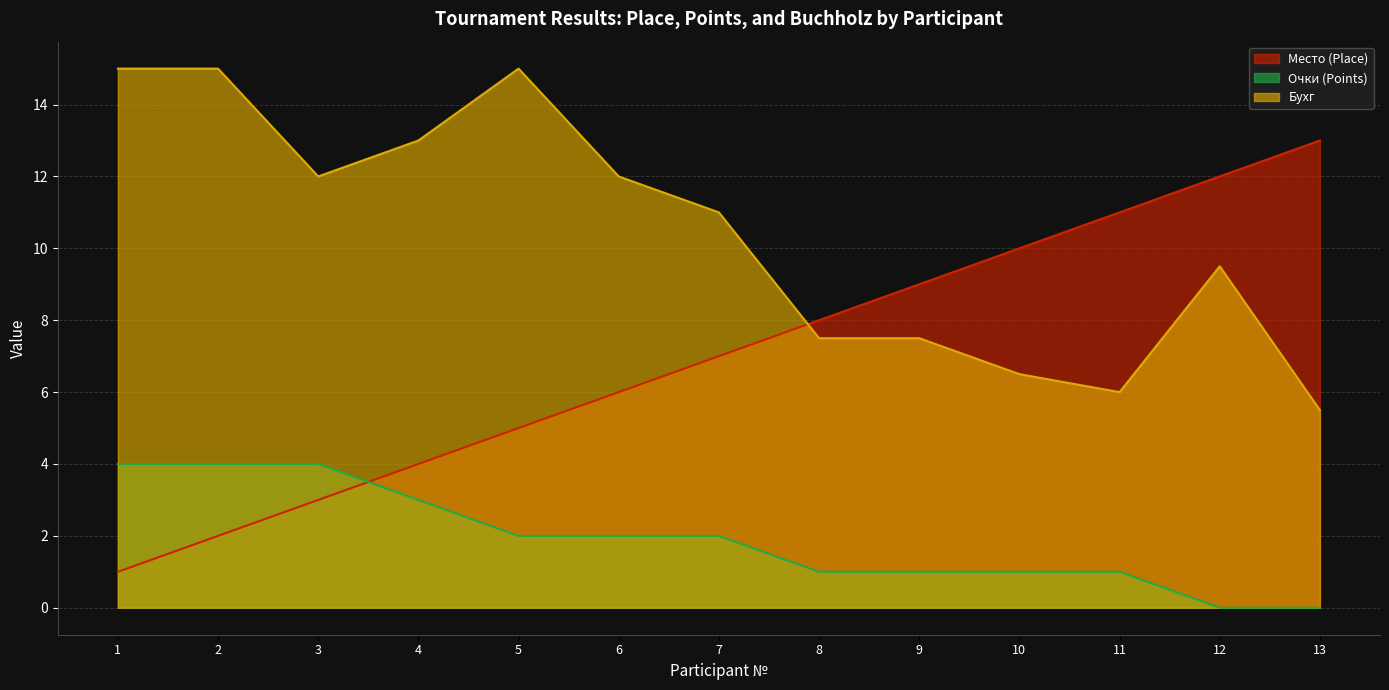

Between 7 and 9, which series saw the biggest shift?

Бухг